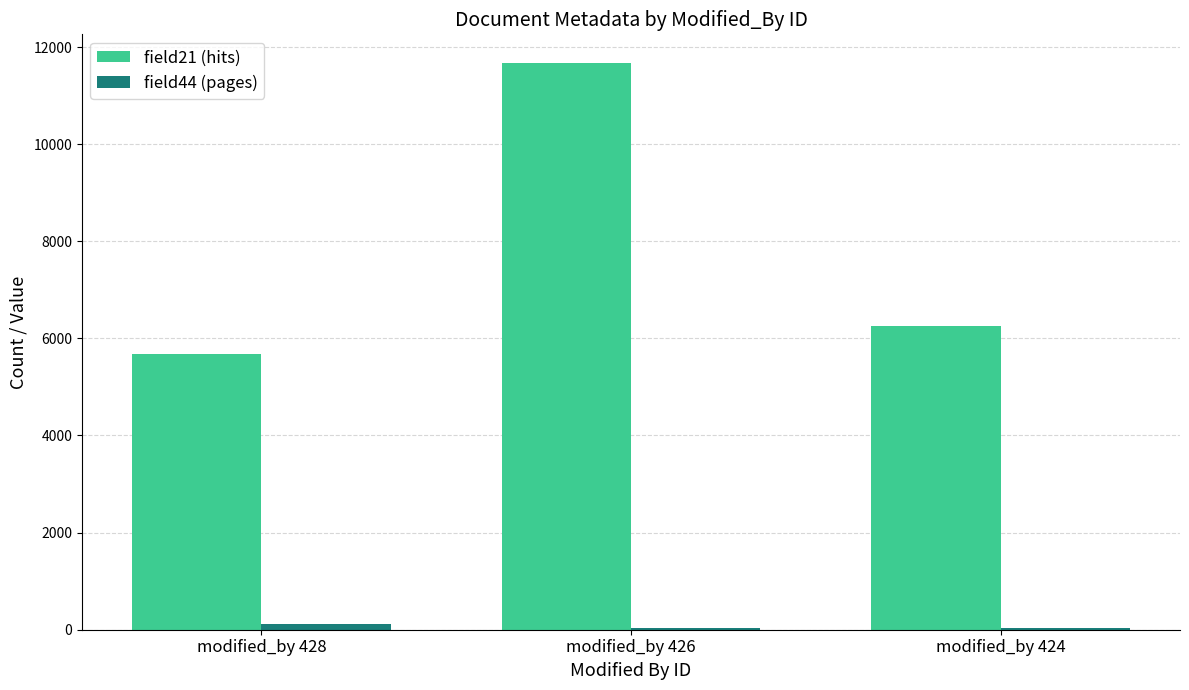

What are all the series names shown in the legend?

field21 (hits), field44 (pages)